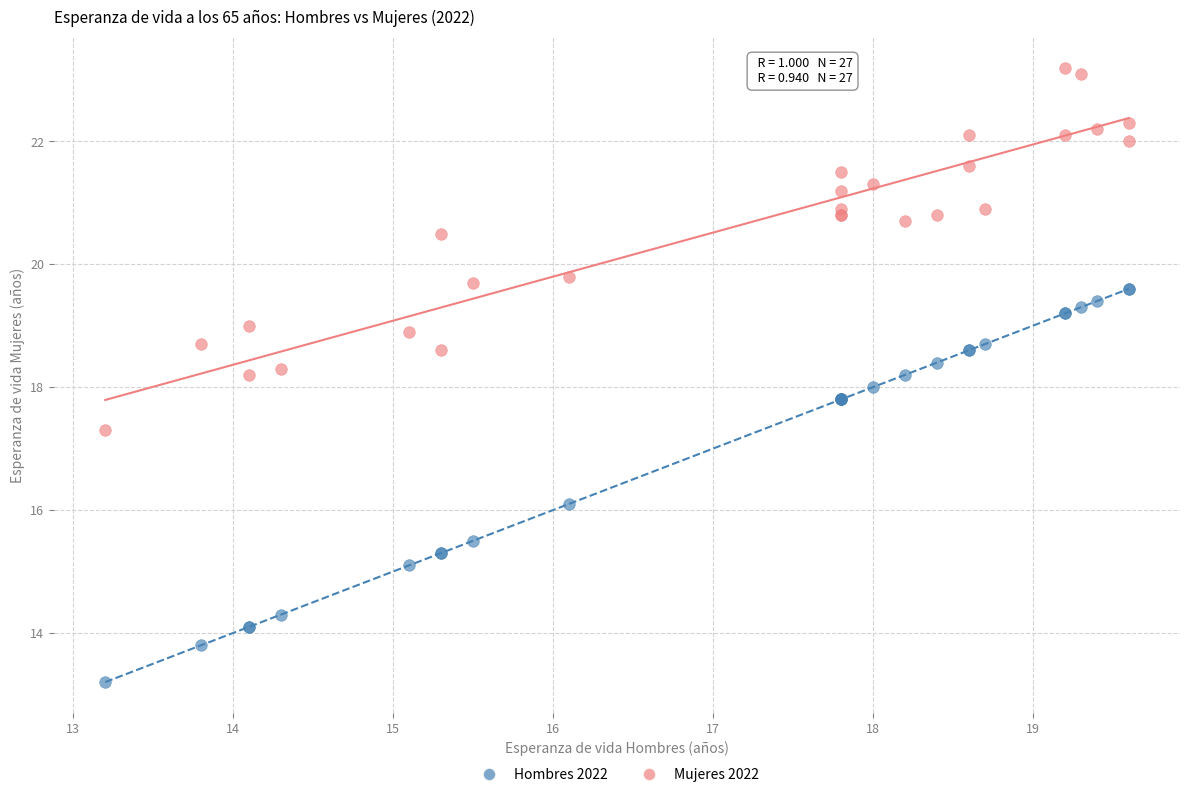

Which series has the widest spread of Y values?

Hombres 2022